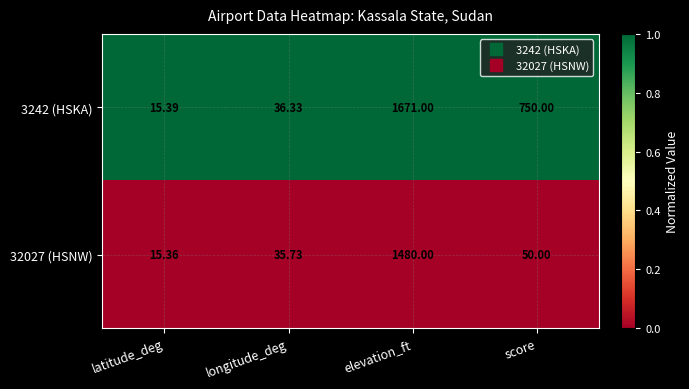

How many data points does each series have?

4